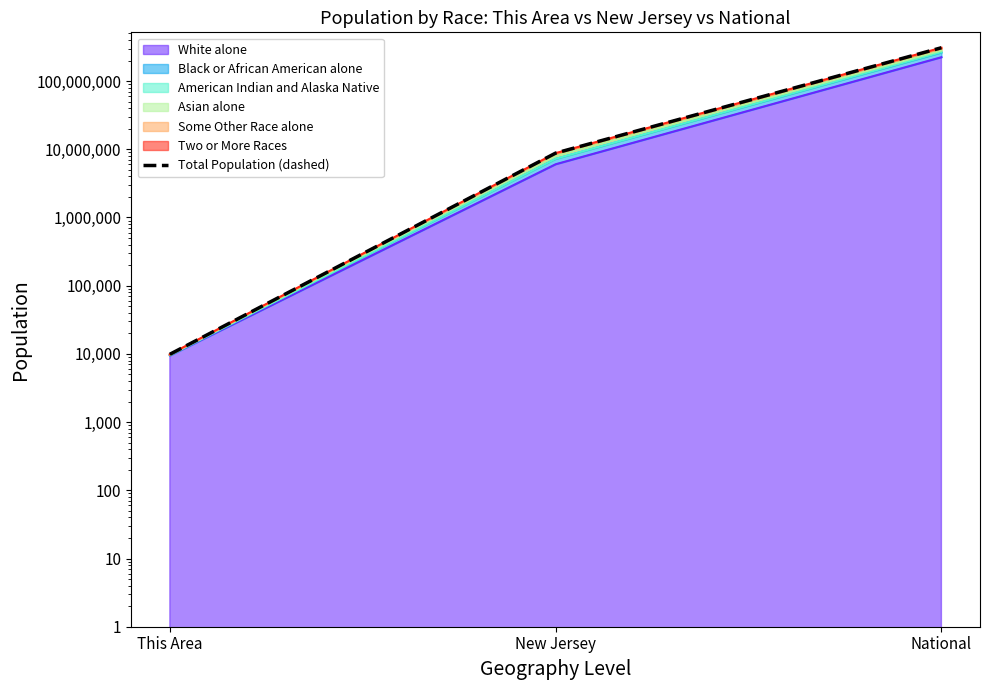

What is the label of the 3rd point from the right?

This Area